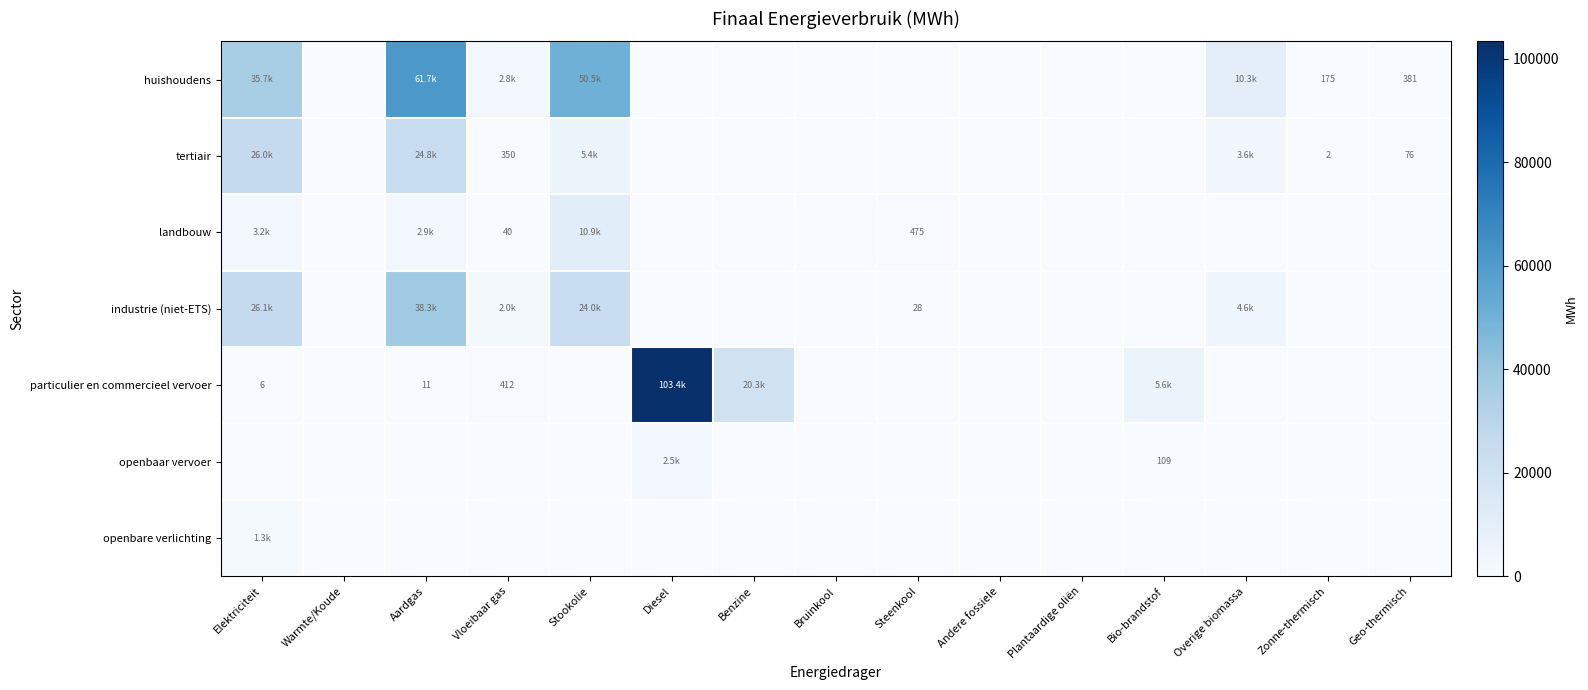

The tertiair series shows -10626.5 at Bruinkool. True or false?

False